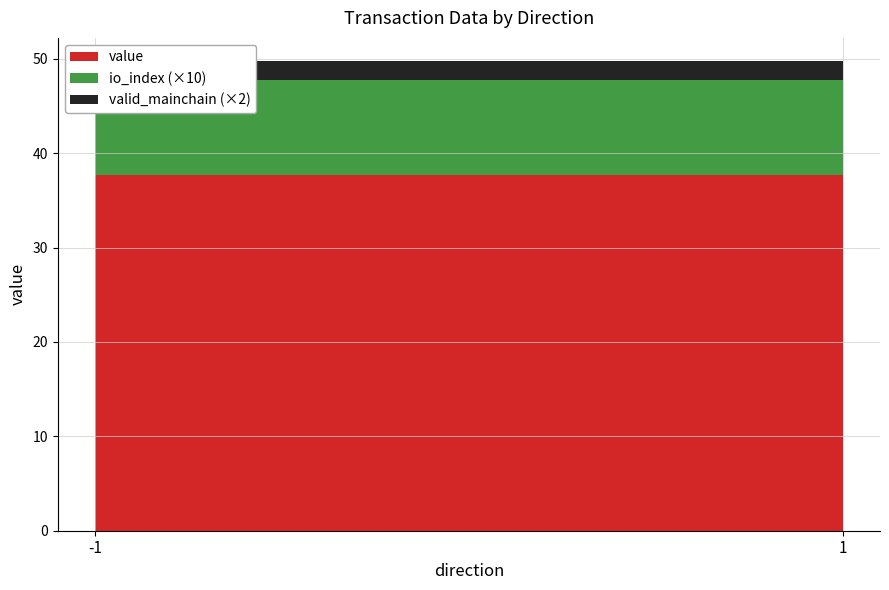

Reading left to right, list all the values displayed in this chart.

io_index: 1.0	1.0
value: 37.7	37.7
valid_mainchain: 1.0	1.0